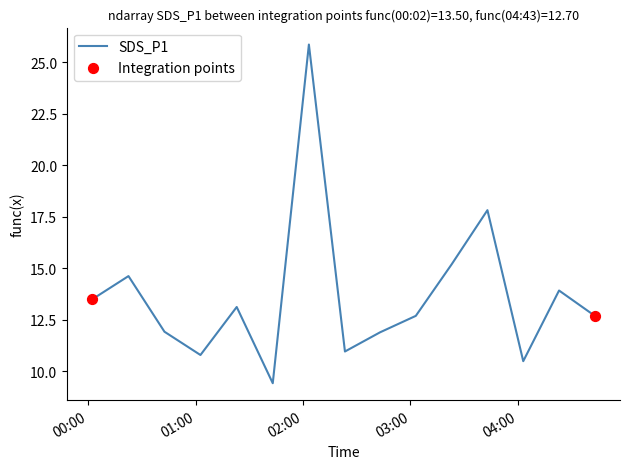

What is the difference between the maximum and minimum values?

16.4